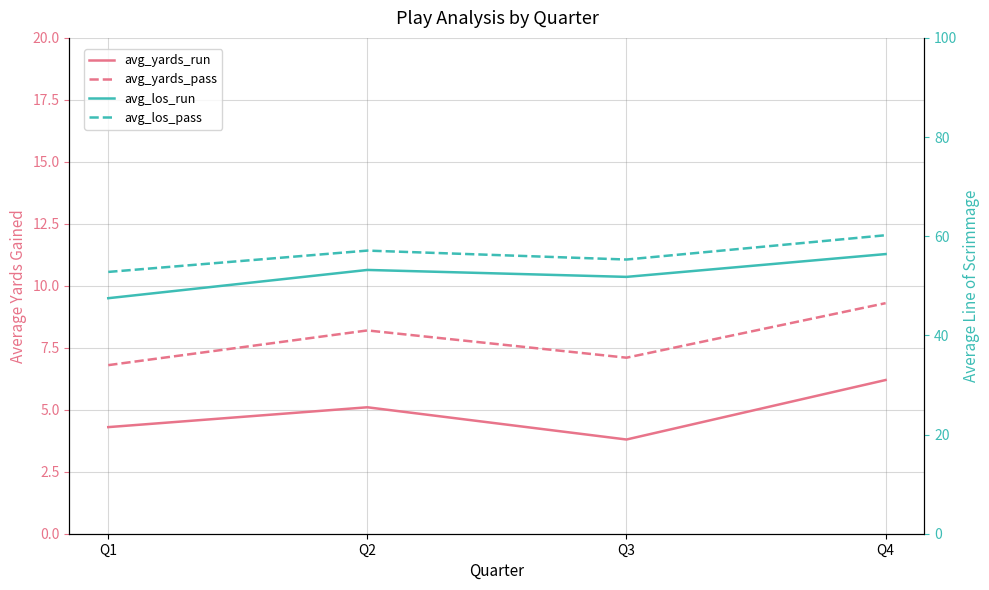

Between Q1 and Q2, which series saw the biggest shift?

avg_los_run